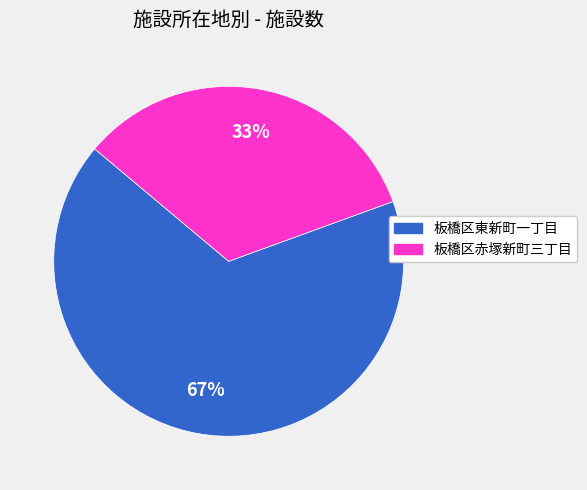

The 板橋区赤塚新町三丁目 slice represents 48% of the pie. True or false?

False